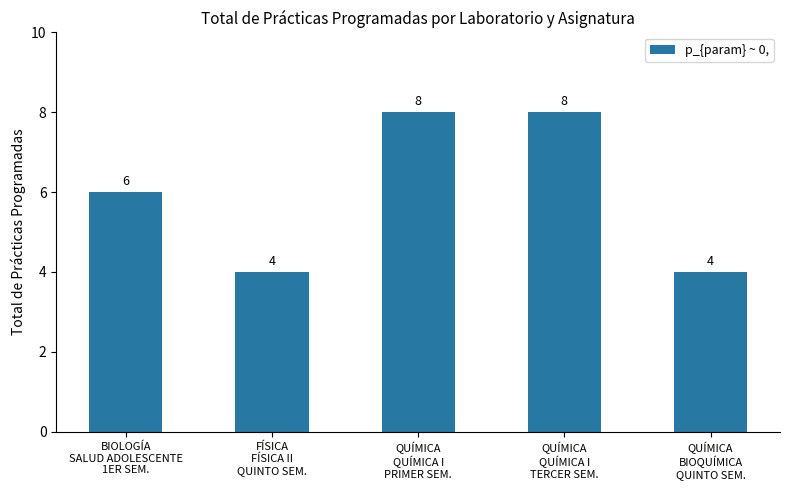

What is the minimum value shown in the chart?

4